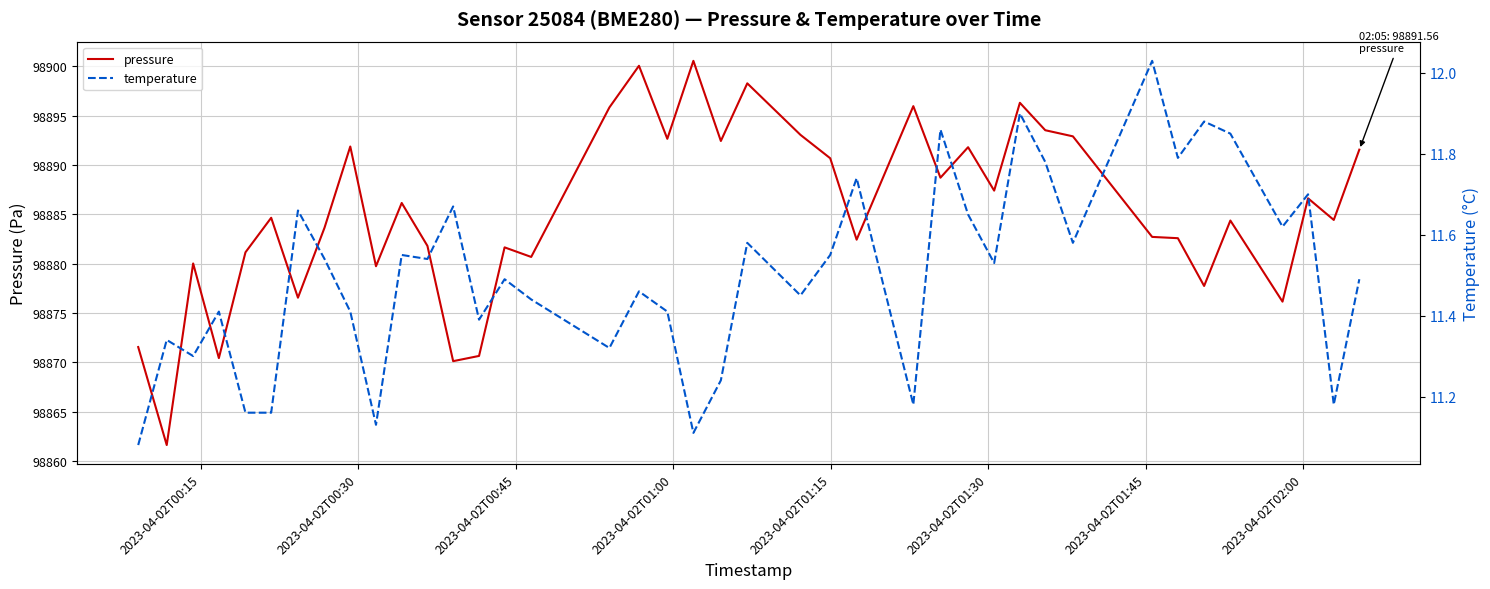

Does the chart display data point markers on the line(s)?

No